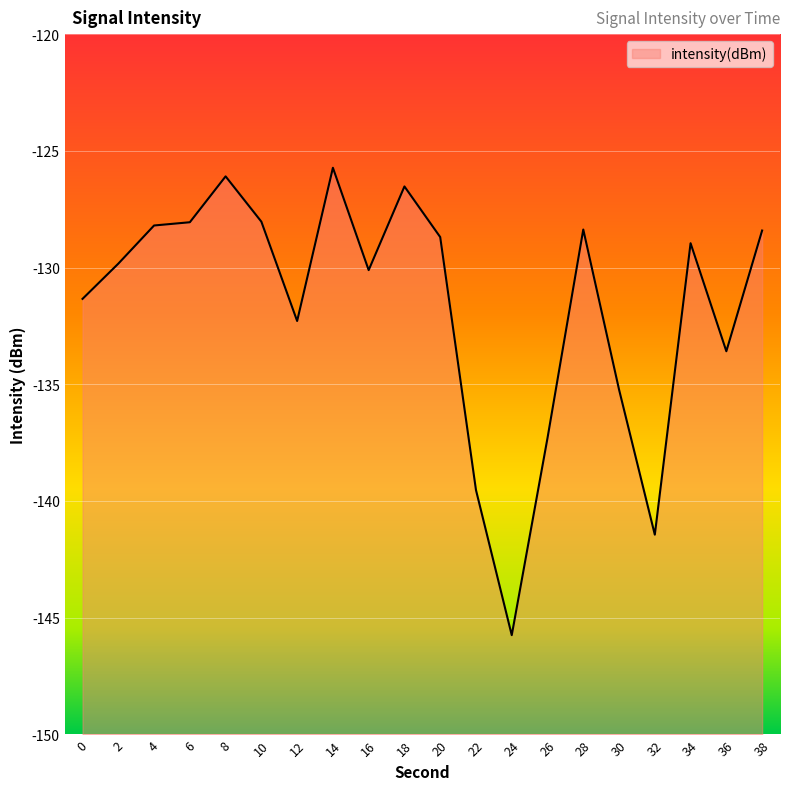

Which label corresponds to the smallest value in the chart?

24